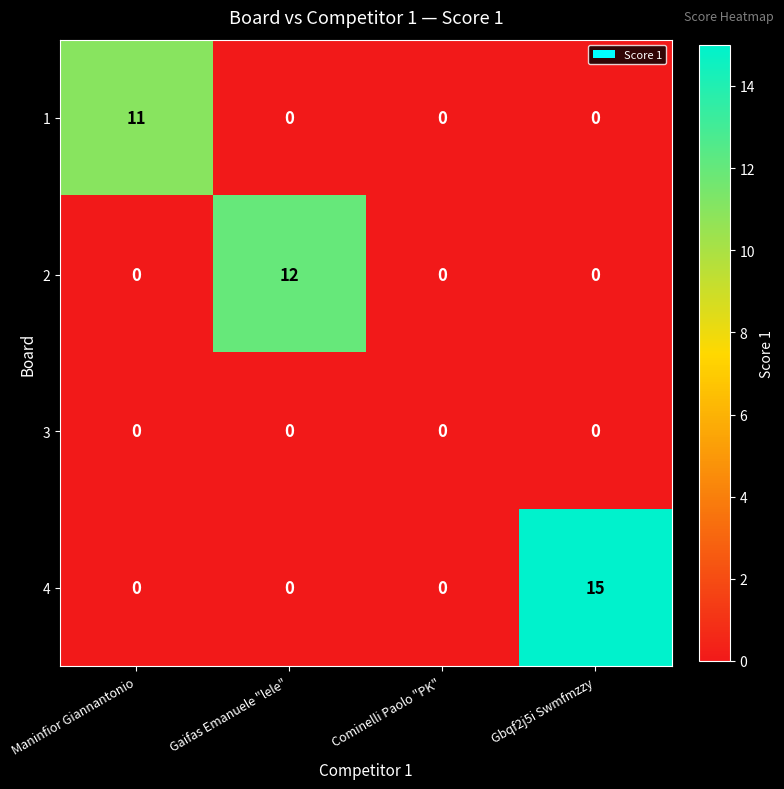

Which series has the largest total across all categories?

4